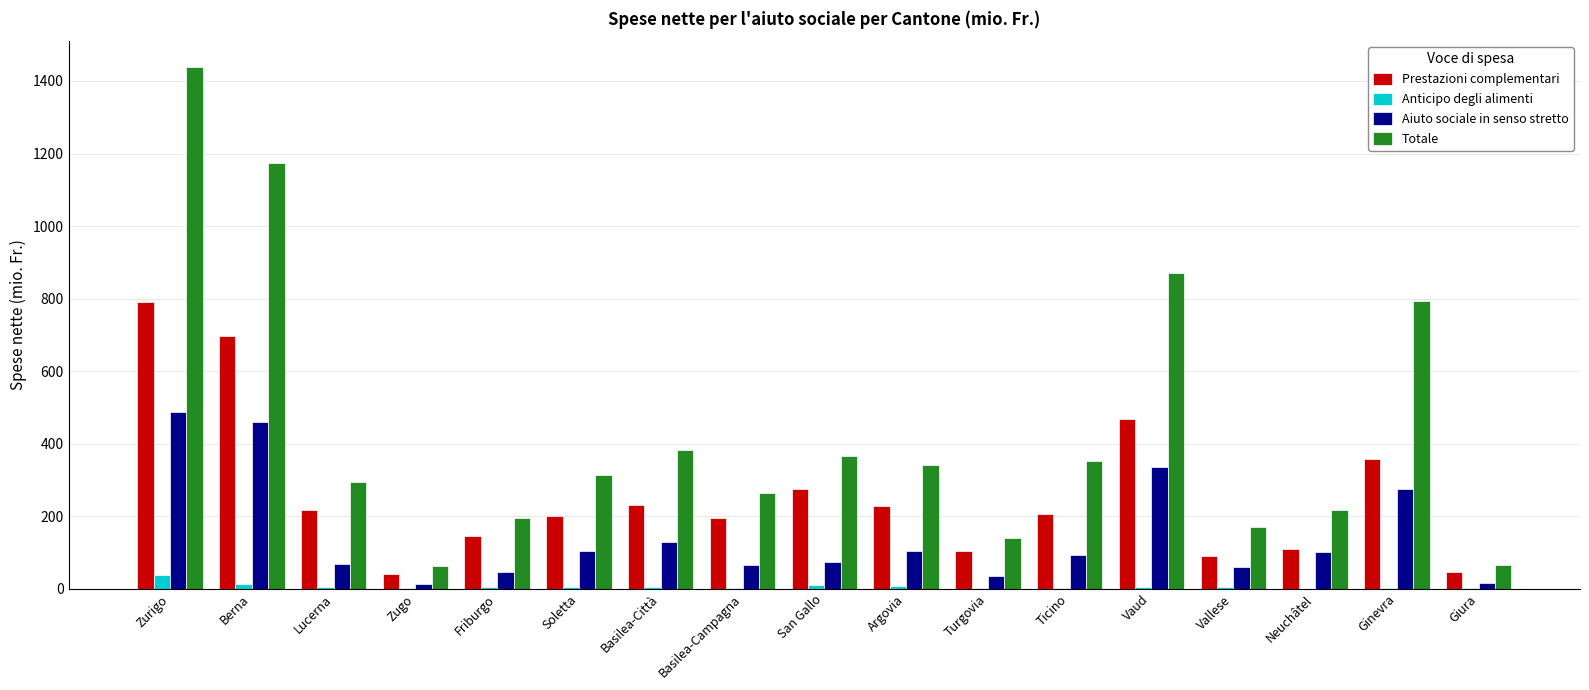

What is the approximate value of Anticipo degli alimenti at Soletta?

4.1